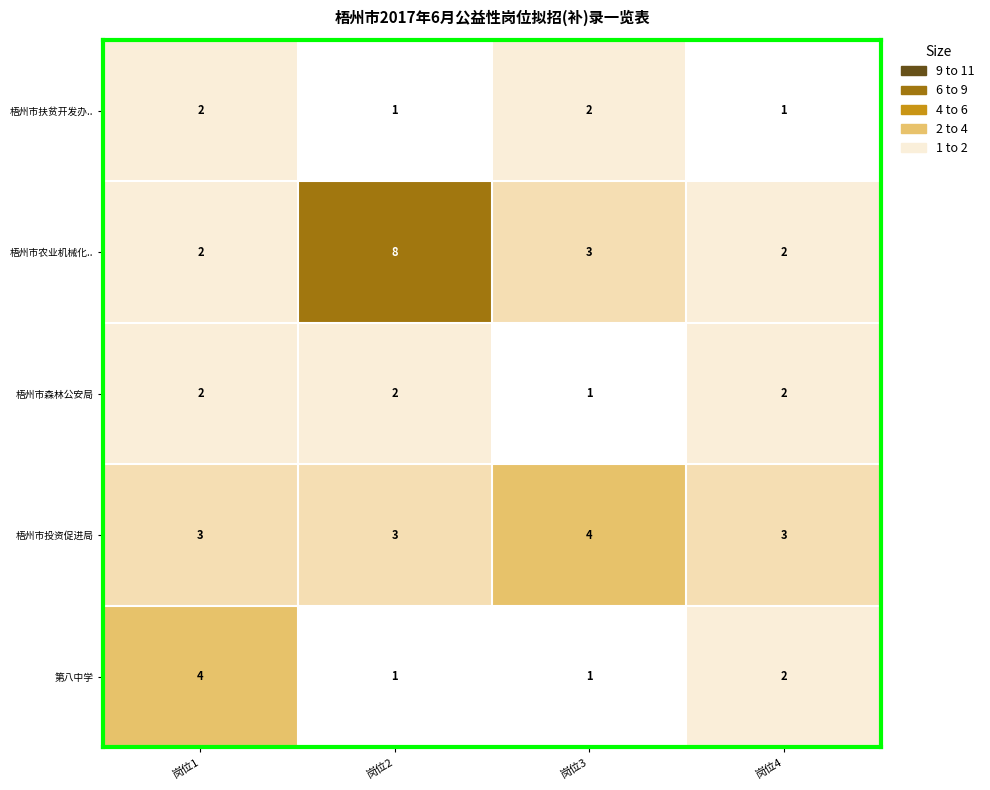

The value of 梧州市森林公安局 at 岗位2 is 2. True or false?

True